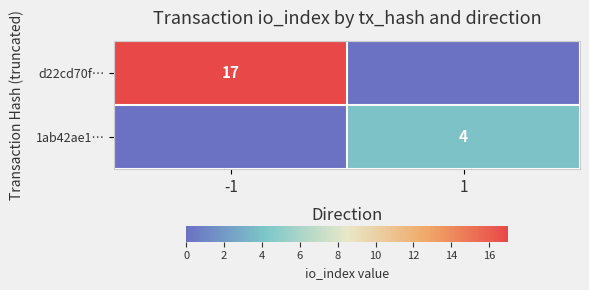

The value of 1ab42ae1… at 1 is 6. True or false?

False